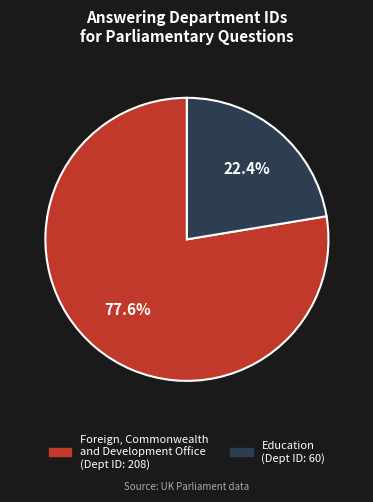

Is there a majority slice in this chart?

Yes